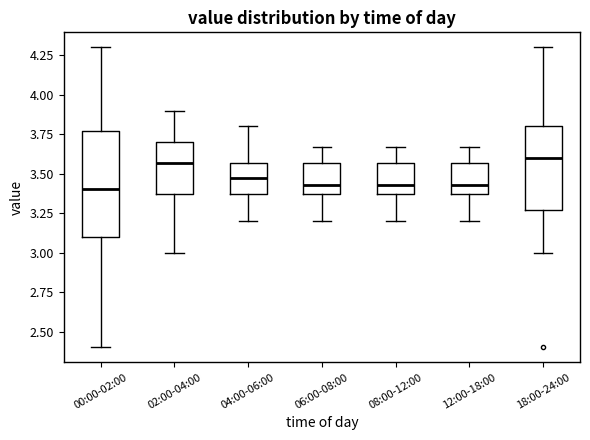

Comparing the boxes themselves (not the whiskers), which one is the tallest?

00:00-02:00